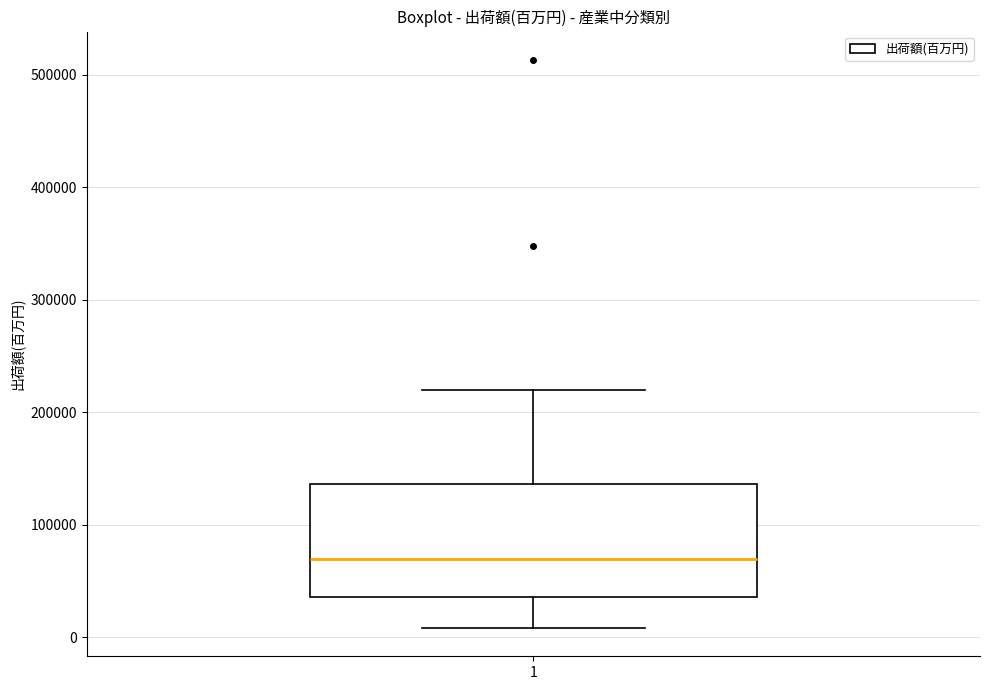

Read this box plot against the y-axis: the position of the median line, the range covered by the box, and the ends of both whiskers. The values are not printed on the chart, so give them approximately, as read against the axis.

median 70000, box 40000 to 140000, whiskers 10000 to 220000